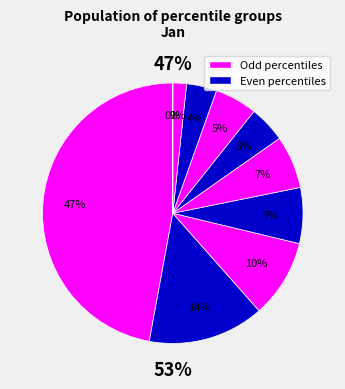

Does pct15 account for over 50% of the chart?

No